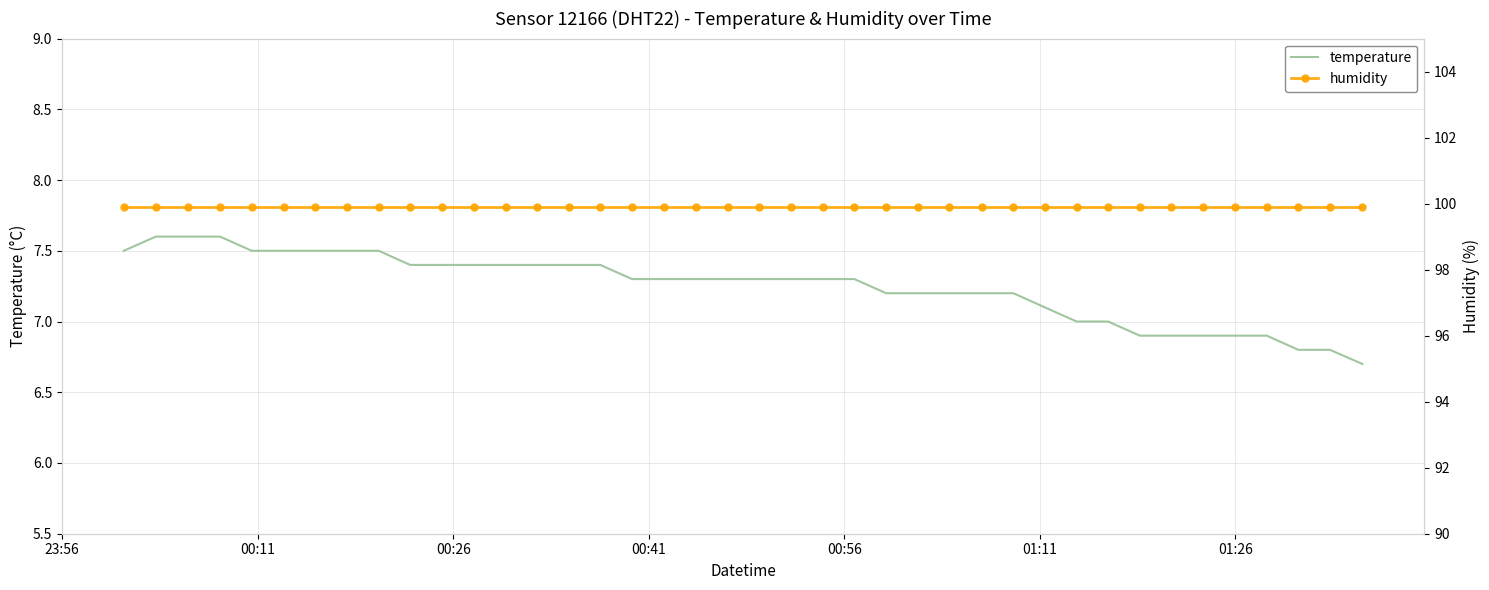

What is the maximum value for temperature?

7.6